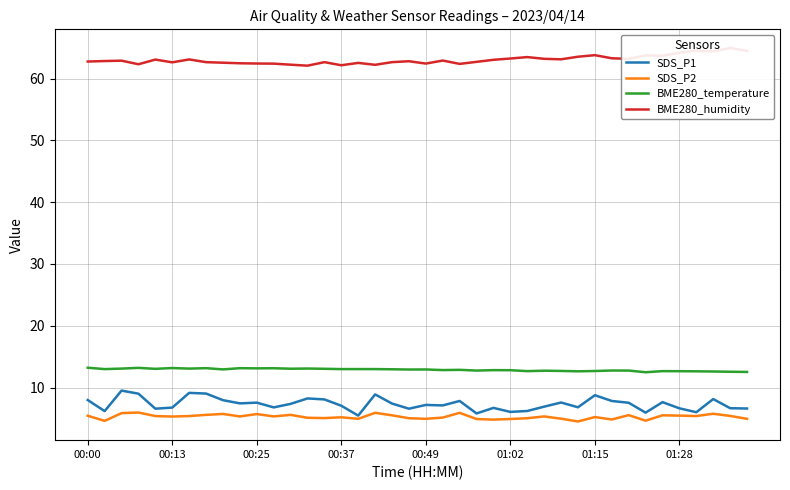

What is the highest value of the SDS_P2 series?

6.0